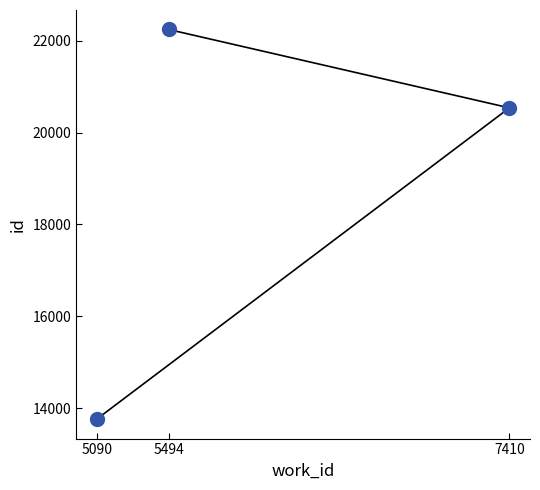

What is the sum of all values?

56551